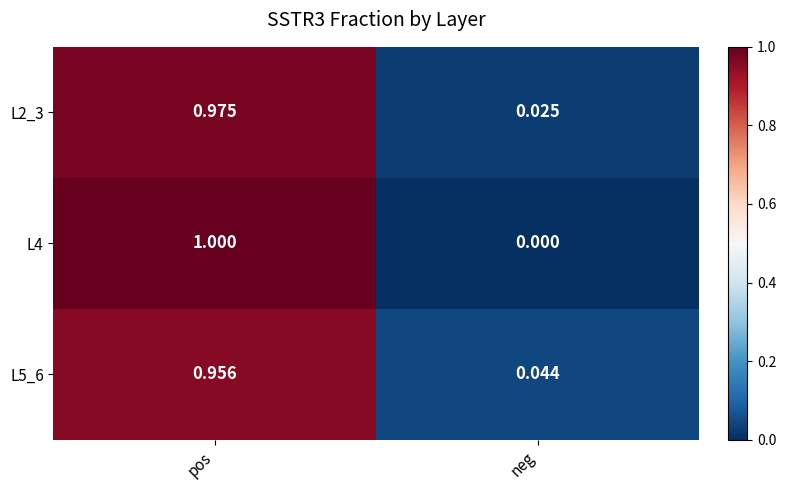

At how many categories does at least one series exceed 0?

2